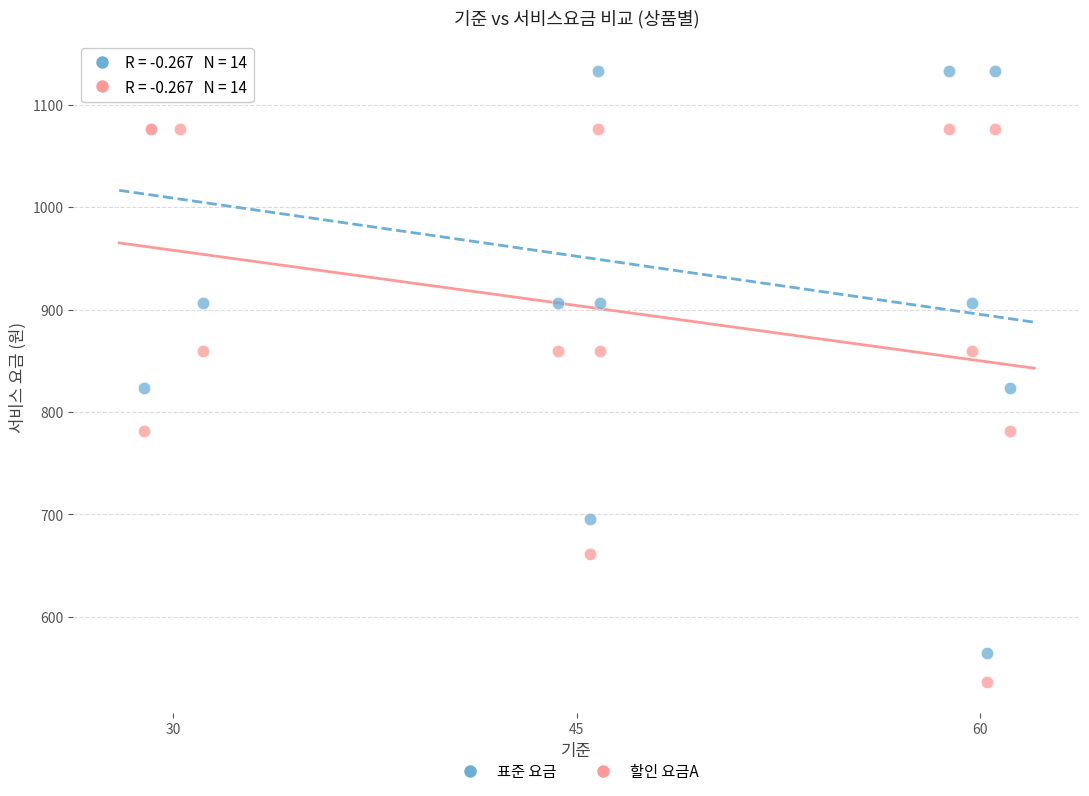

What are all the series names shown in the legend?

표준 요금, 할인 요금A